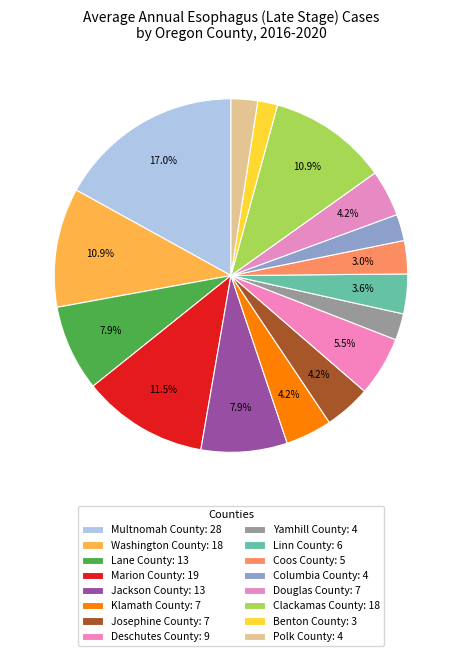

How many slices are in this pie chart?

16